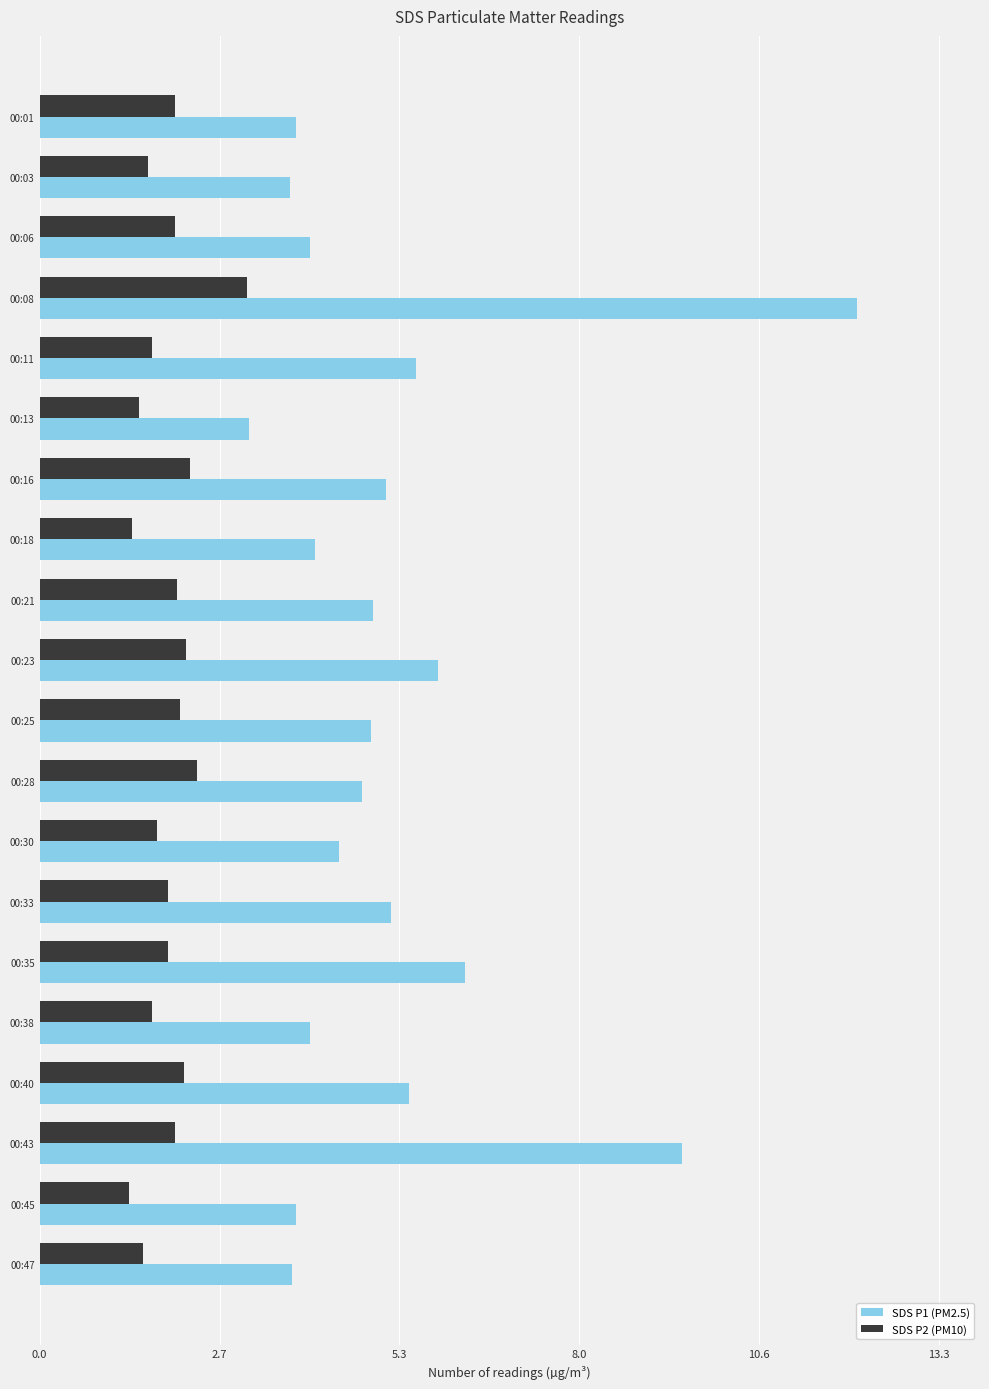

Where is SDS P1 (PM2.5) nearest to the value 7?

00:35